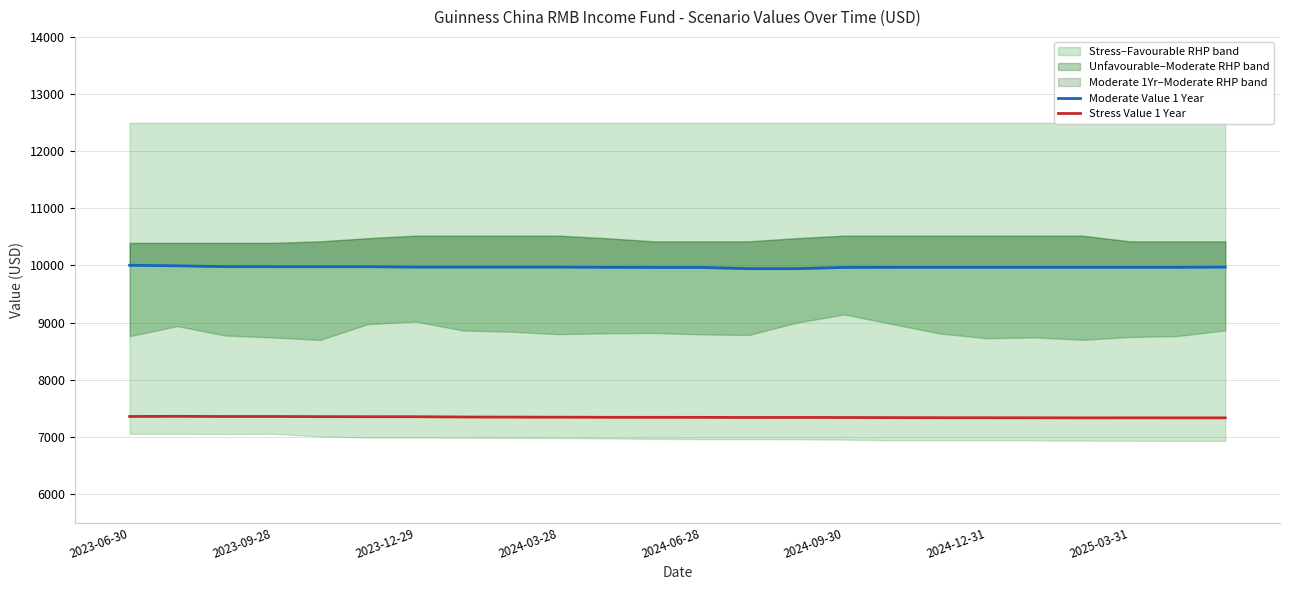

What value does the Stress Value 1 Year series have at 2025-03-31?

7332.0